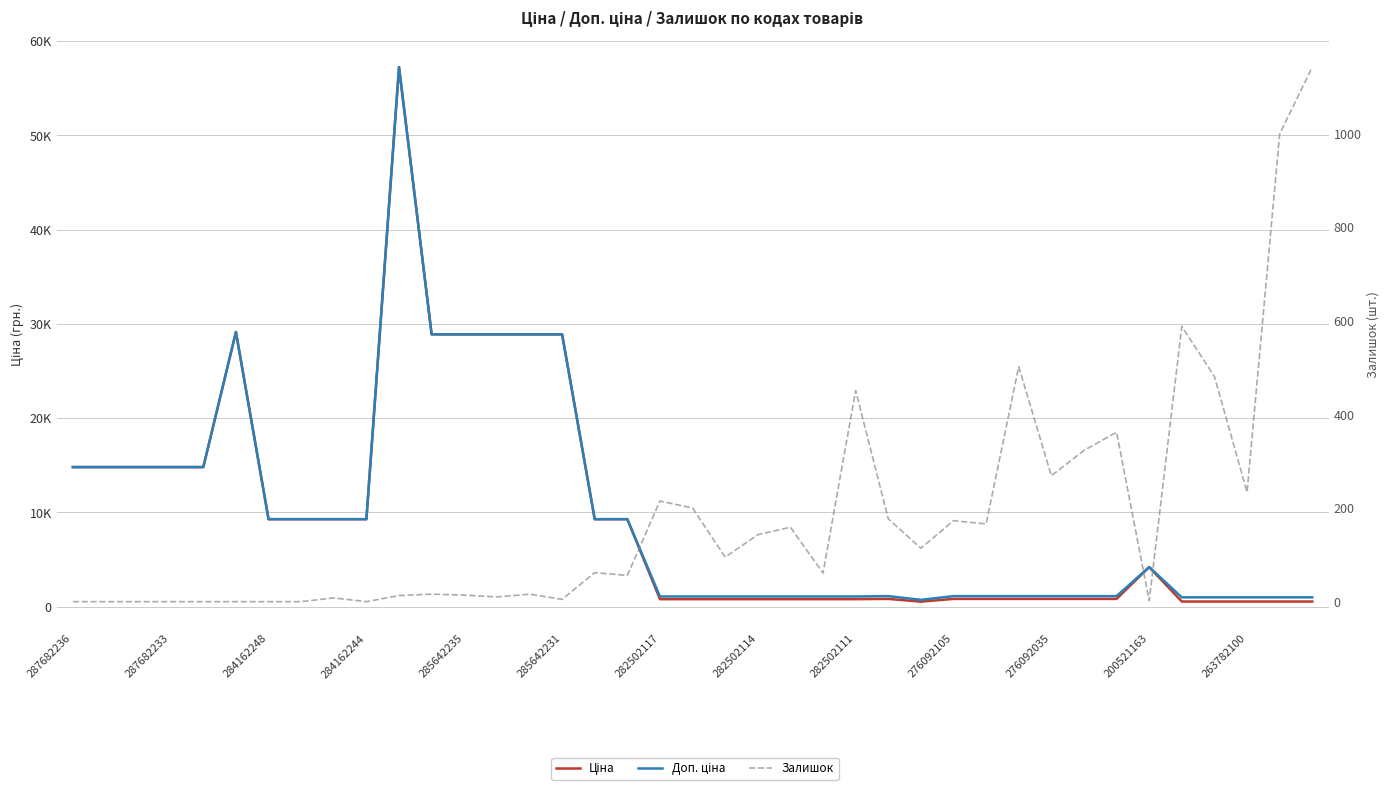

Read the Доп. ціна value at 263782100.

997.5